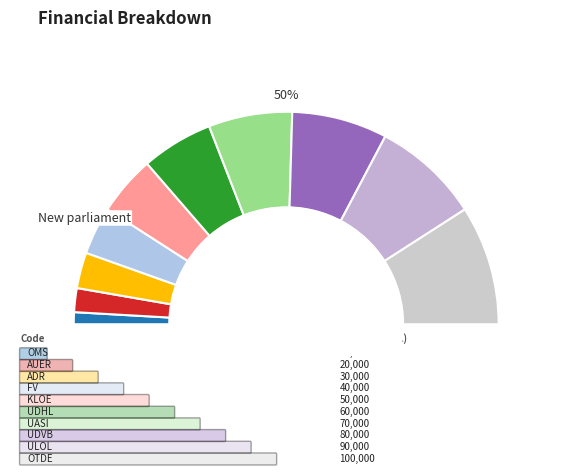

How many segments does this pie chart have?

10